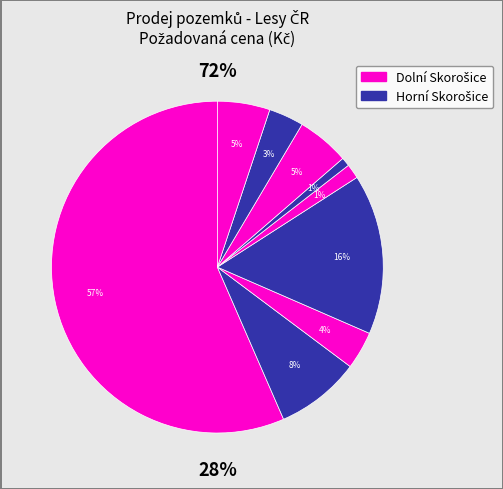

True or false: 95669 accounts for 1% of the total.

False